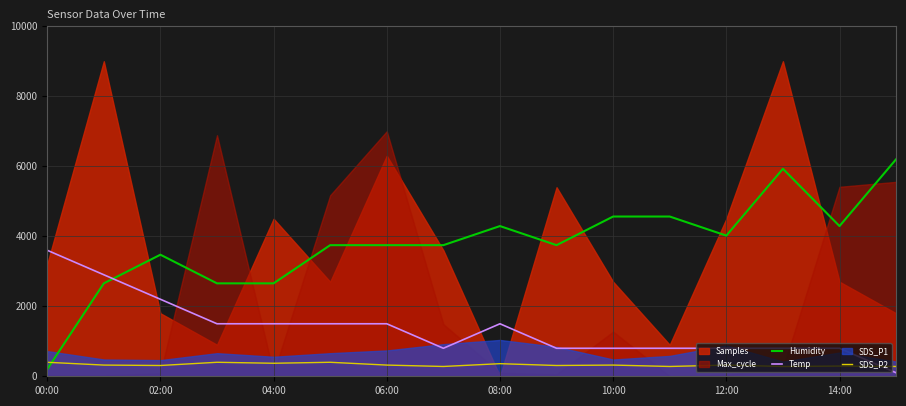

In SDS_P2, how many points are lower than both neighbors (excluding endpoints)?

6